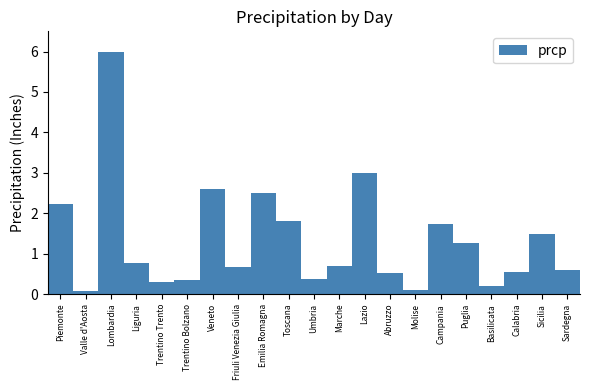

Reading right to left, extract all data points from this chart.

Sardegna=0.6	Sicilia=1.5	Calabria=0.5	Basilicata=0.2	Puglia=1.3	Campania=1.7	Molise=0.1	Abruzzo=0.5	Lazio=3.0	Marche=0.7	Umbria=0.4	Toscana=1.8	Emilia Romagna=2.5	Friuli Venezia Giulia=0.7	Veneto=2.6	Trentino Bolzano=0.4	Trentino Trento=0.3	Liguria=0.8	Lombardia=6.0	Valle d'Aosta=0.1	Piemonte=2.2